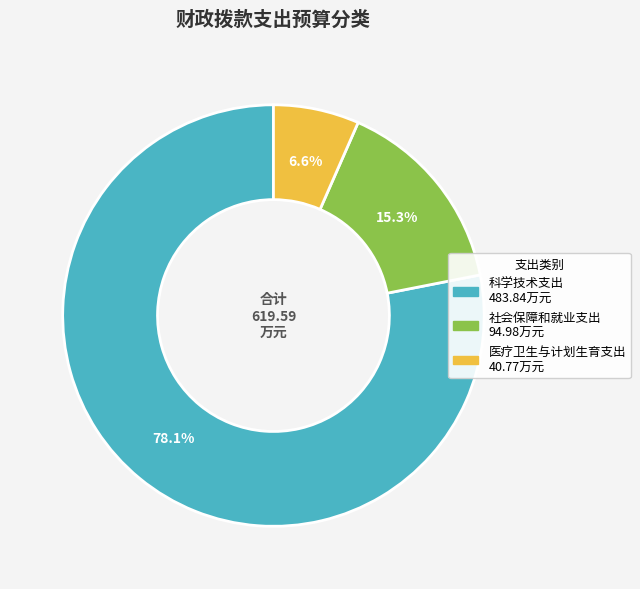

To the nearest percent, what is the difference between the largest and smallest slice percentages?

72%